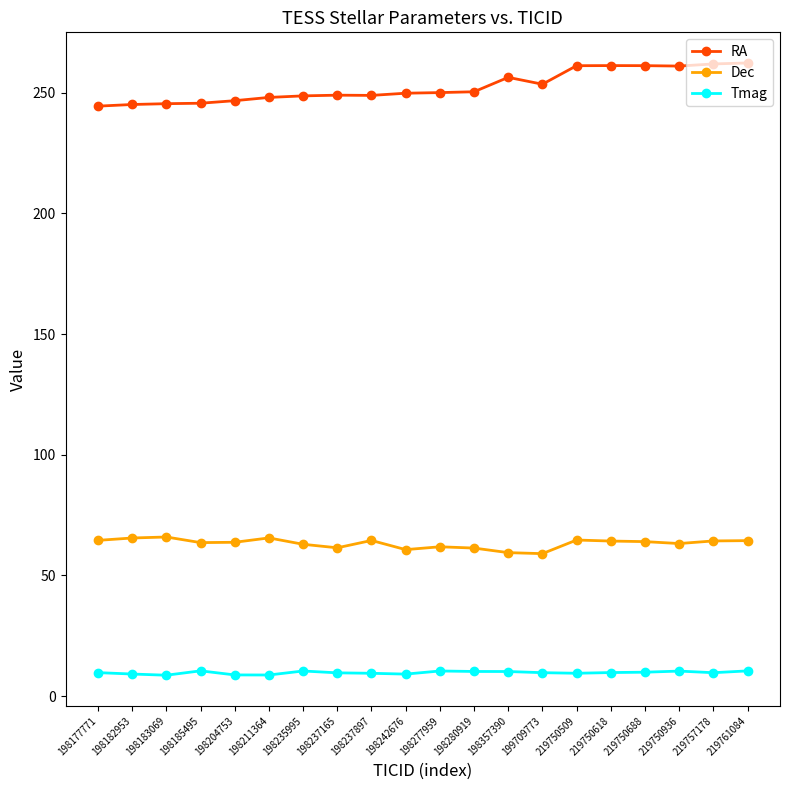

What is the value of the RA point at the 17th from the left?

261.2